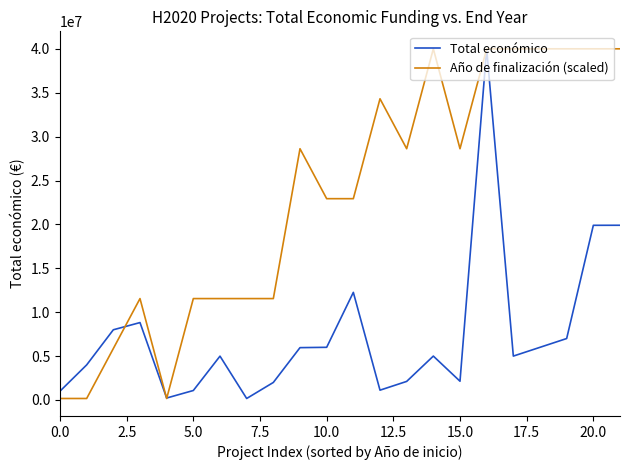

Which series has the largest total across all categories?

Año de finalización (scaled)